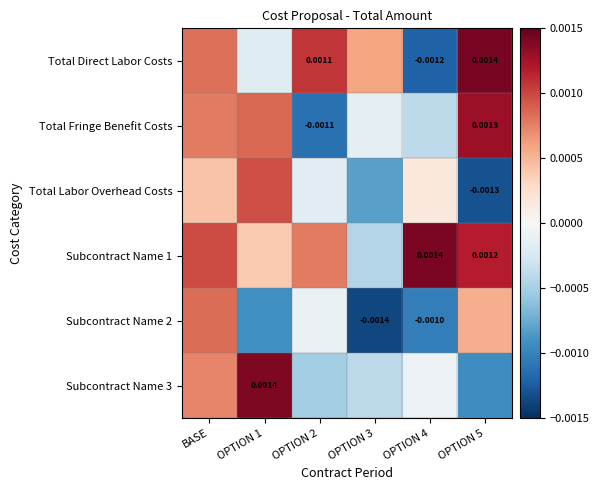

At how many categories does at least one series exceed 0?

6